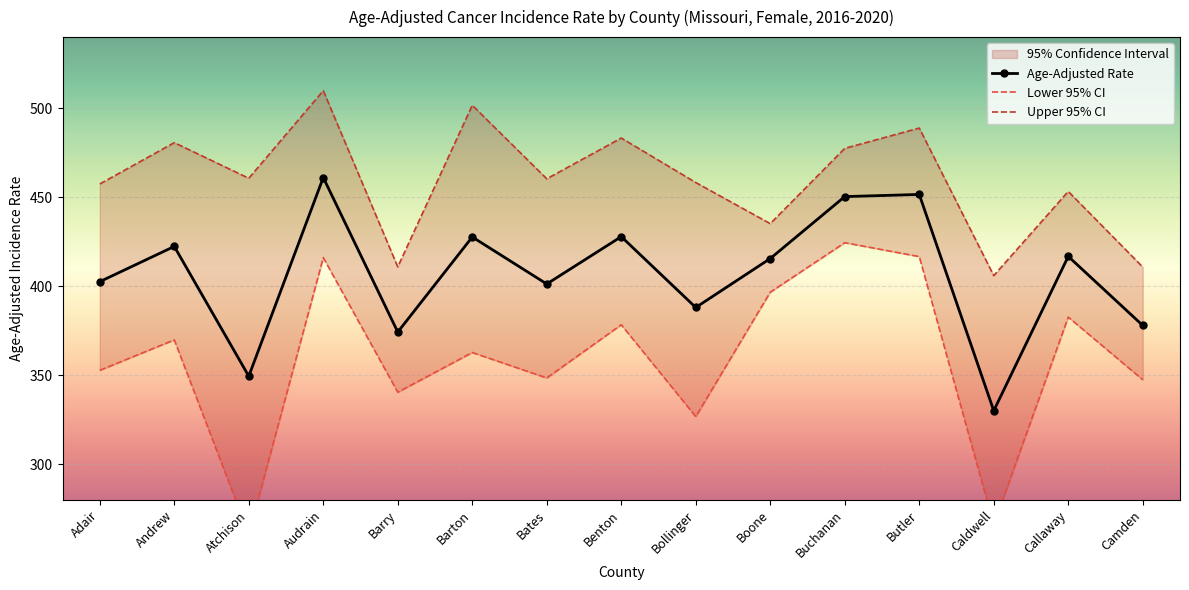

How many data points in Upper 95% CI are above 460?

8